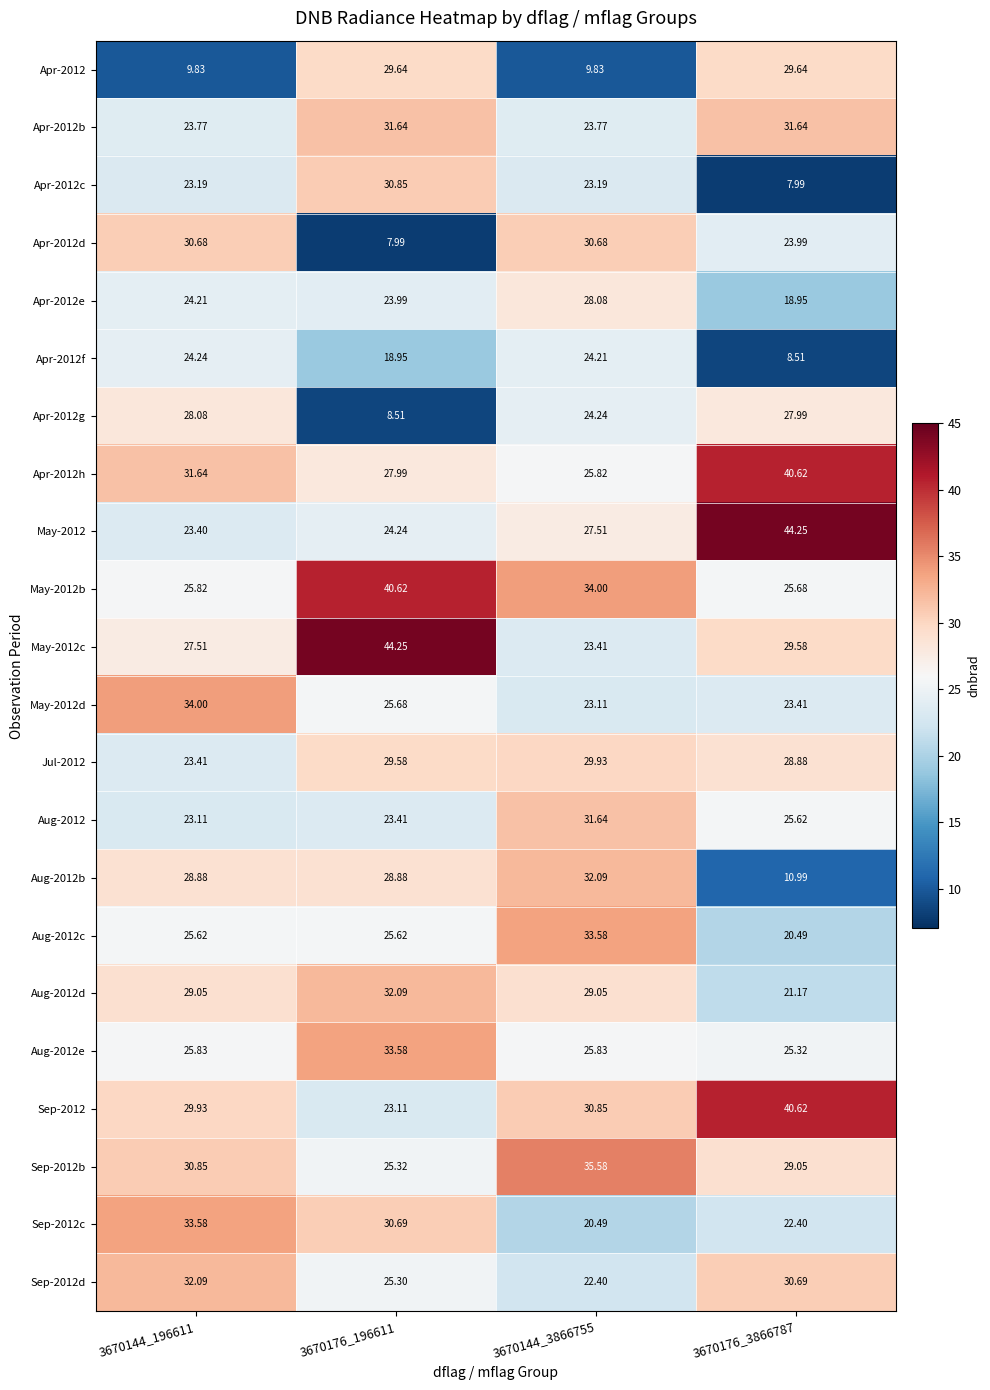

Is the value of Apr-2012f at 3670144_196611 greater than the value of Apr-2012c at 3670176_3866787?

Yes